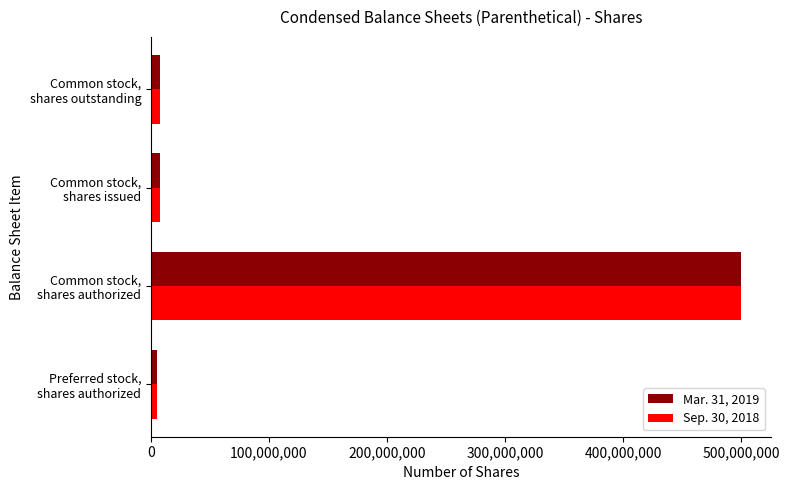

What is the greatest value displayed?

500000000